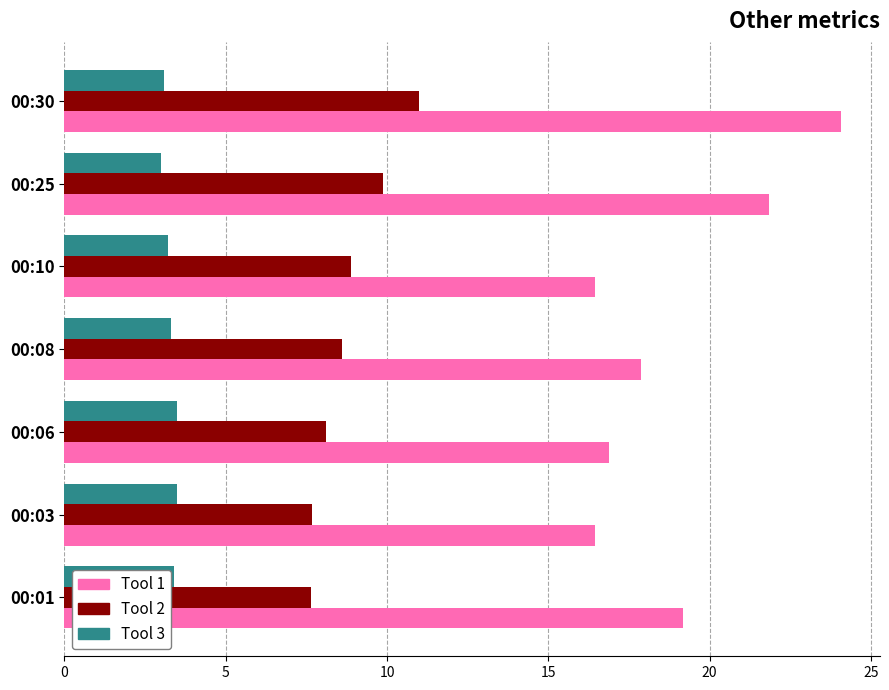

What is the difference between the highest and lowest values at 00:08?

14.6